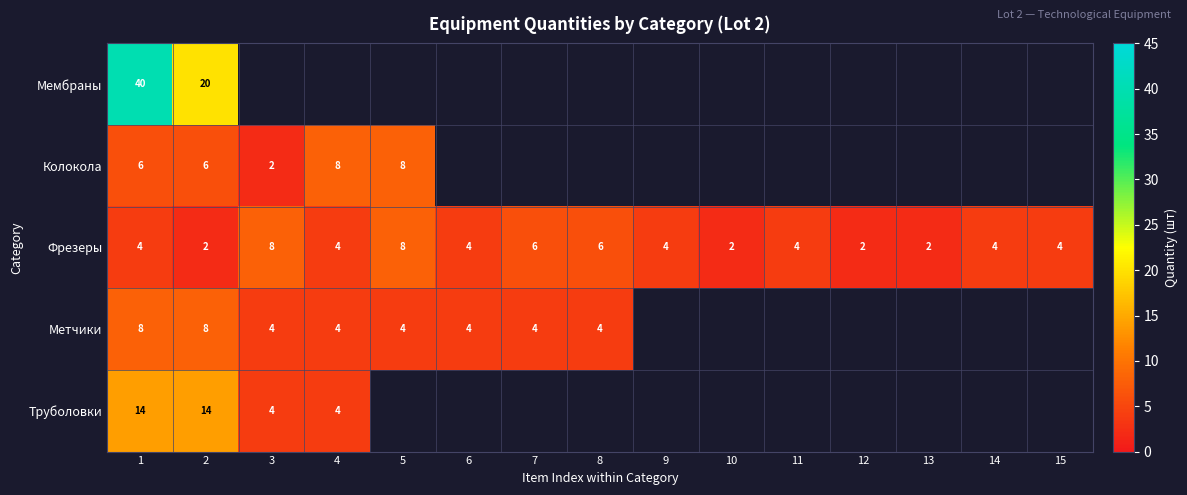

Count the Фрезеры values in the range 2 to 6.

13